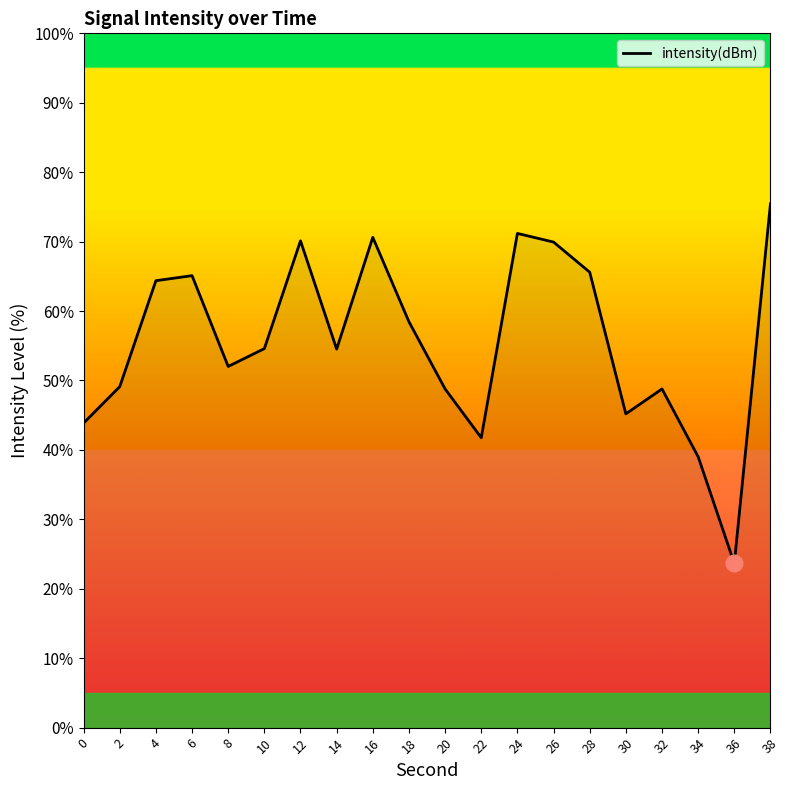

Does the chart have visible grid lines?

No